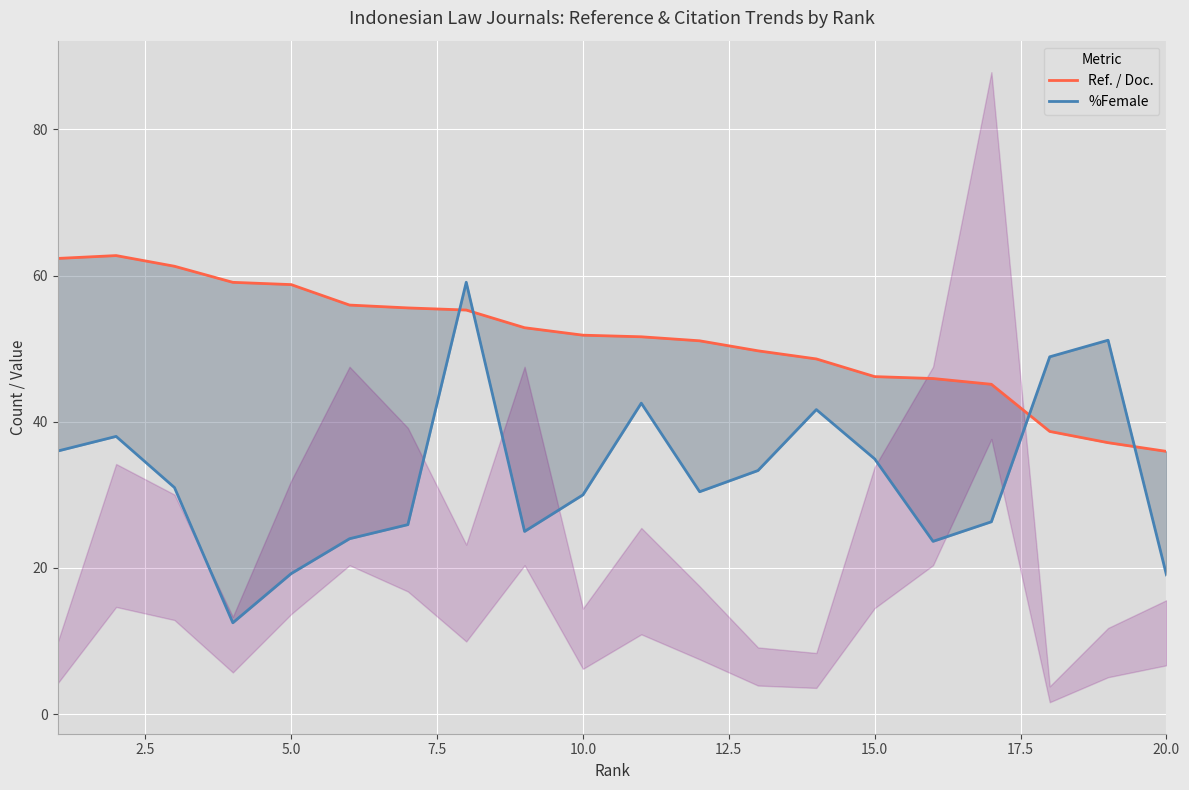

Reading left to right, extract all data points from this chart.

Ref. / Doc.: 62.4	62.7	61.3	59.1	58.8	56.0	55.6	55.3	52.9	51.9	51.6	51.1	49.7	48.6	46.2	45.9	45.1	38.7	37.1	36.0
%Female: 36.0	38.0	31.0	12.5	19.2	24.0	25.9	59.1	25.0	30.0	42.5	30.4	33.3	41.7	34.9	23.6	26.3	48.9	51.2	19.1